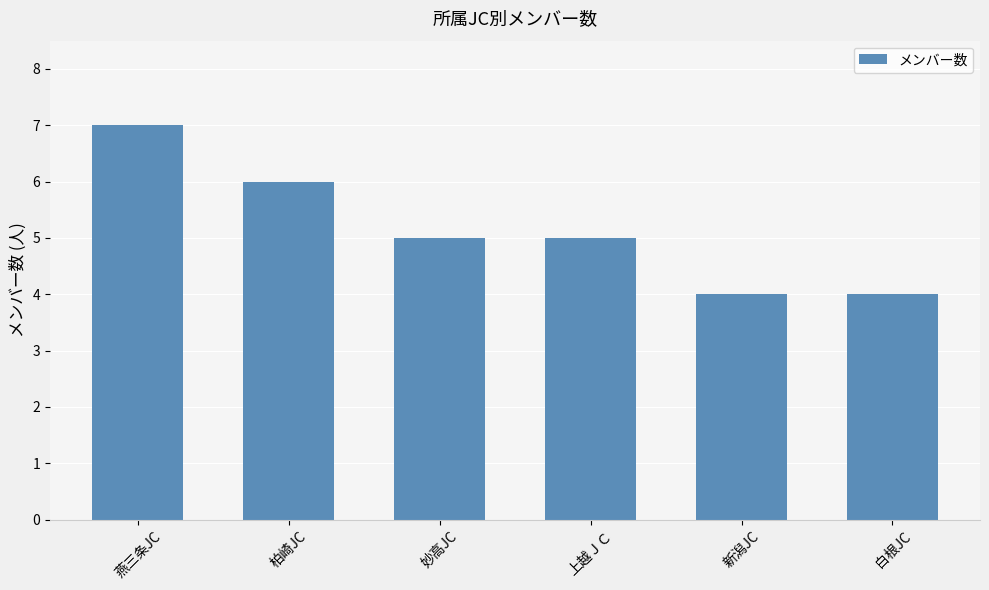

Count the number of data series in this chart.

1